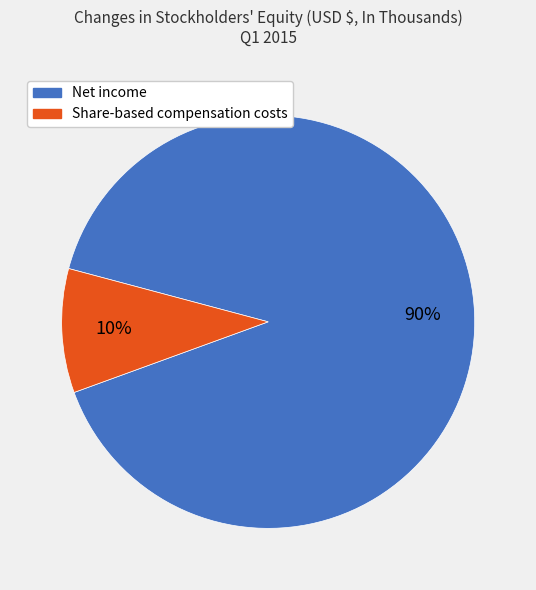

How many segments does this pie chart have?

2